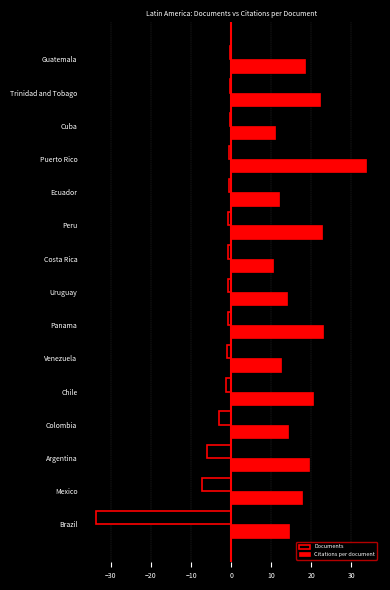

What is the greatest value displayed?

33.8